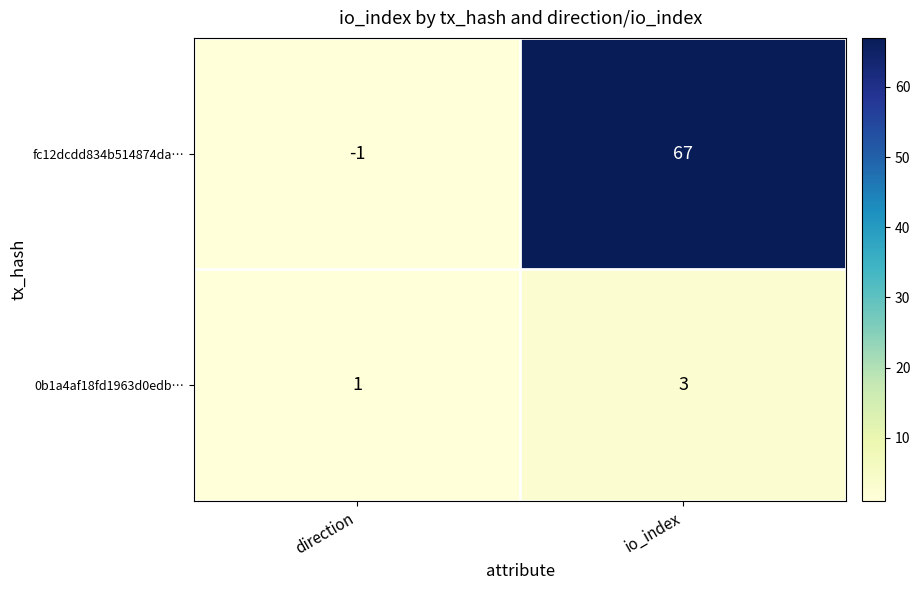

Reading right to left, list all the values displayed in this chart.

fc12dcdd834b514874da…: 67	-1
0b1a4af18fd1963d0edb…: 3	1